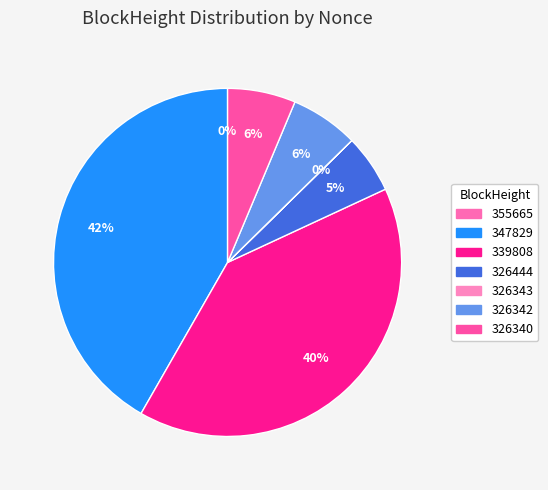

Is the sum of 326444 and 355665 greater than half?

No